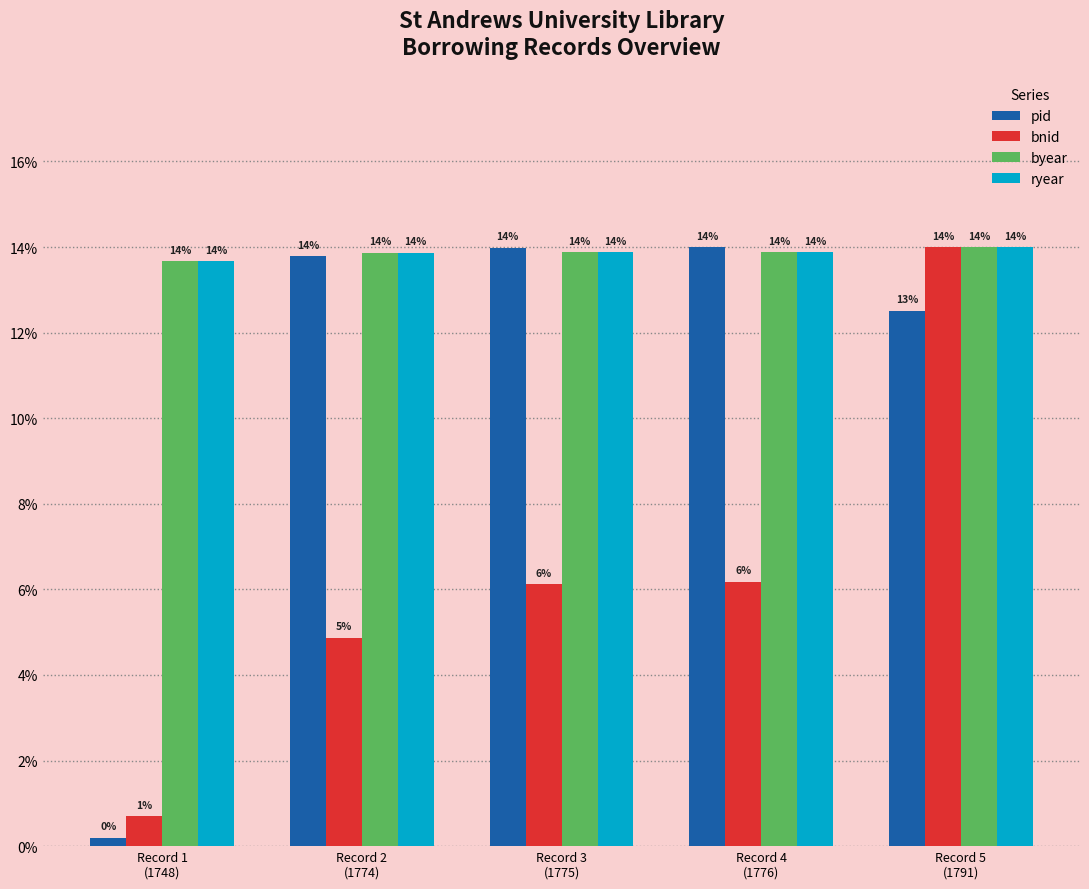

What is the lowest value of the byear series?

13.7